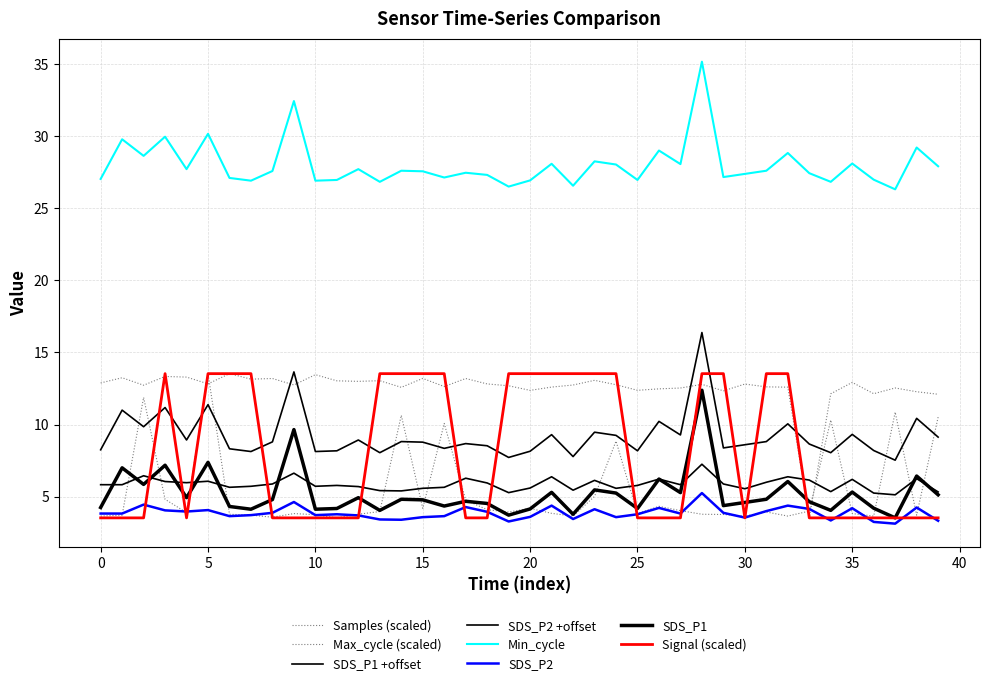

Which series has the largest range (max minus min)?

Signal